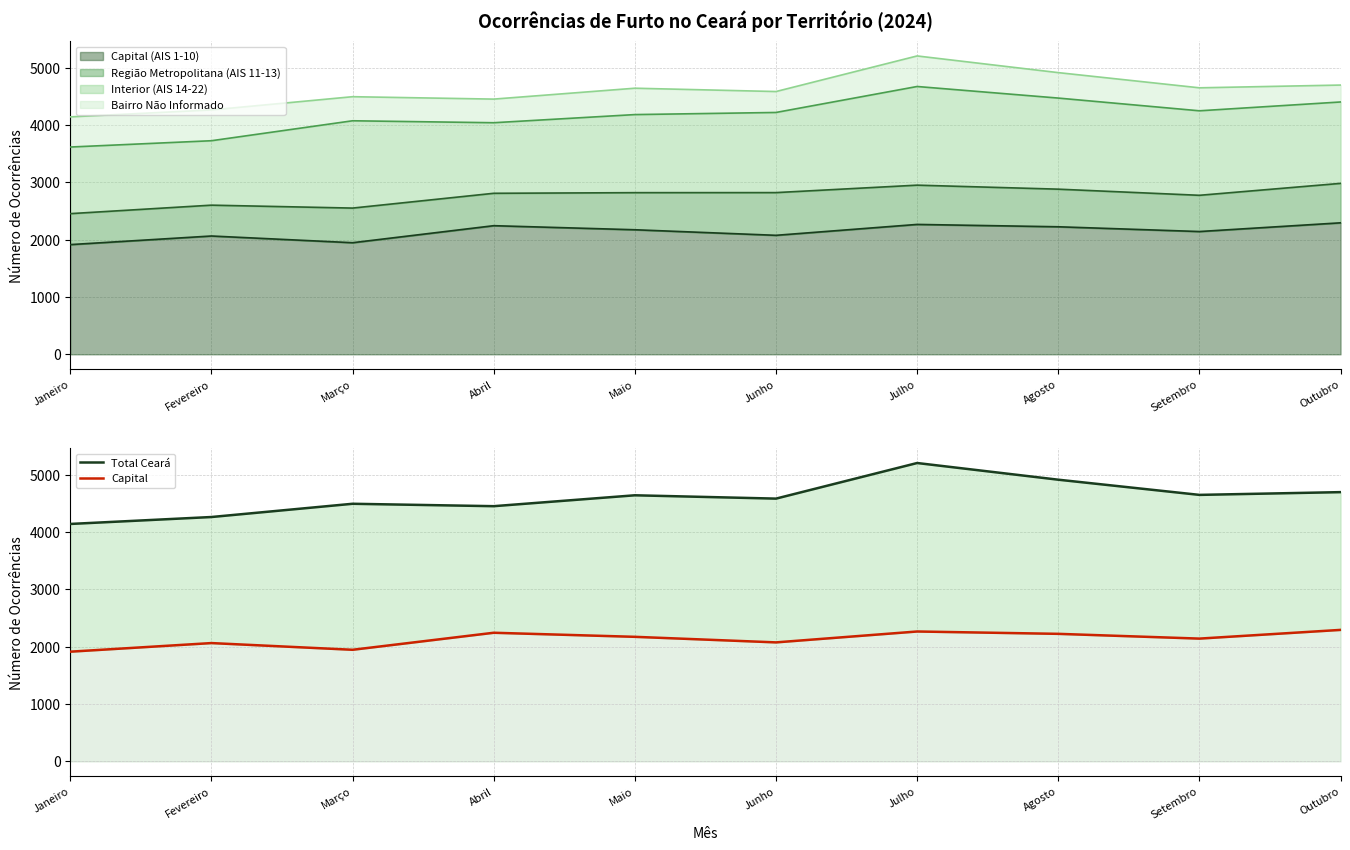

The Capital series shows 2076 at Junho. True or false?

True